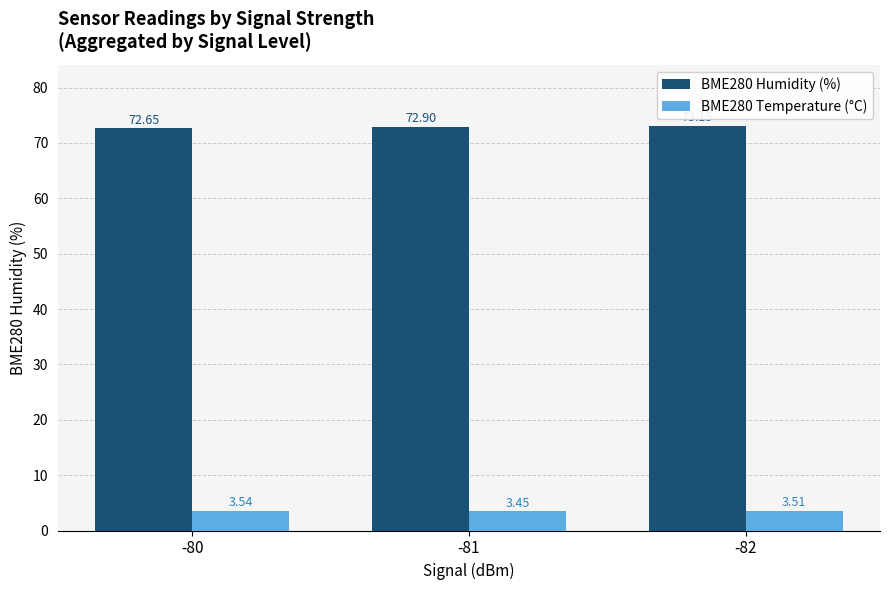

Rank the series by their maximum value, from highest to lowest.

BME280 Humidity (%), BME280 Temperature (°C)